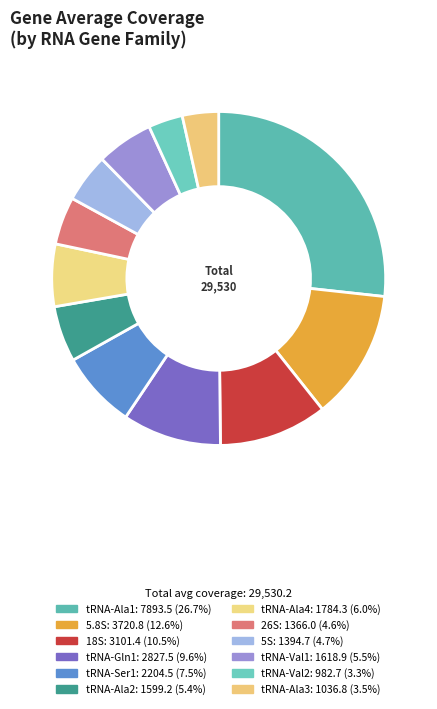

Count the number of slices in the pie.

12